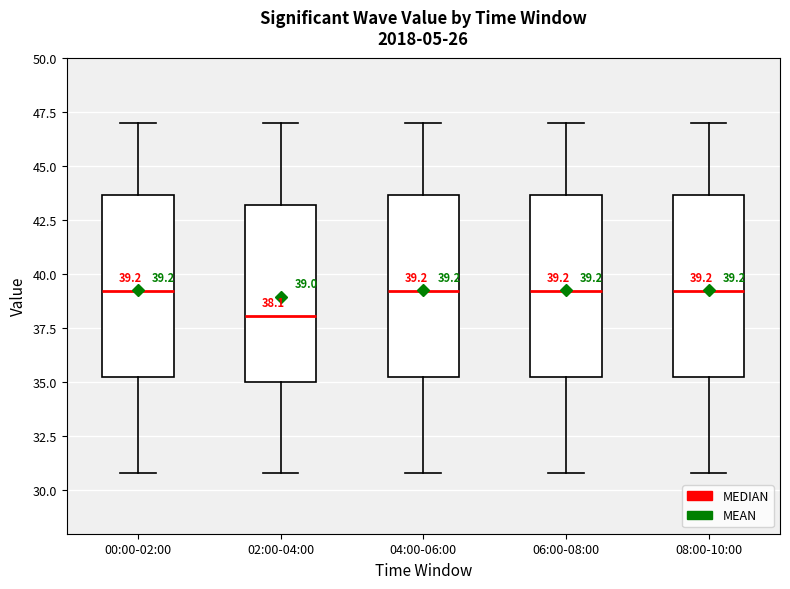

Which box's median line is the lowest?

02:00-04:00